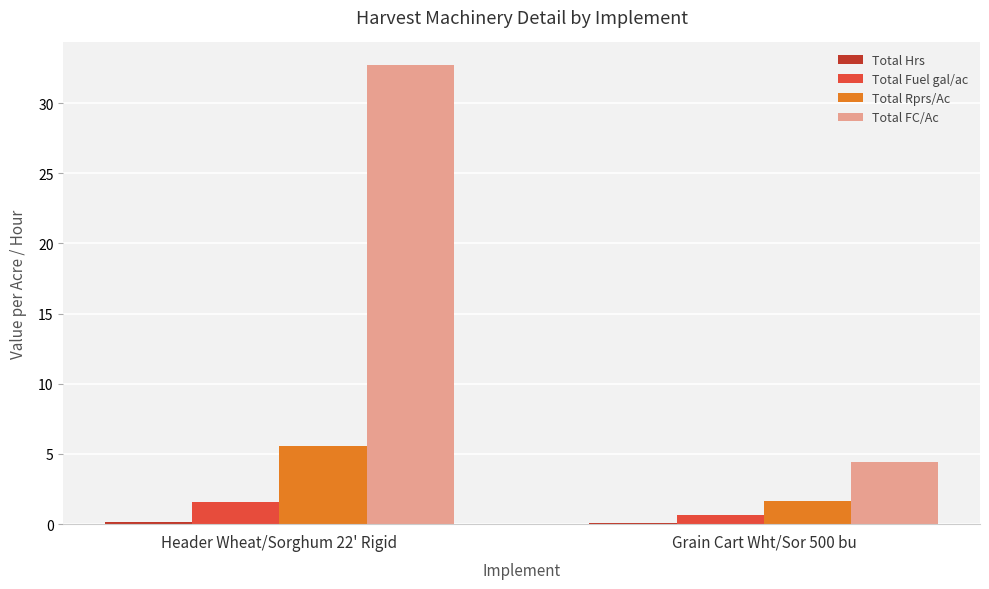

What is the difference between the Total Fuel gal/ac values at Grain Cart Wht/Sor 500 bu and Header Wheat/Sorghum 22' Rigid?

0.9